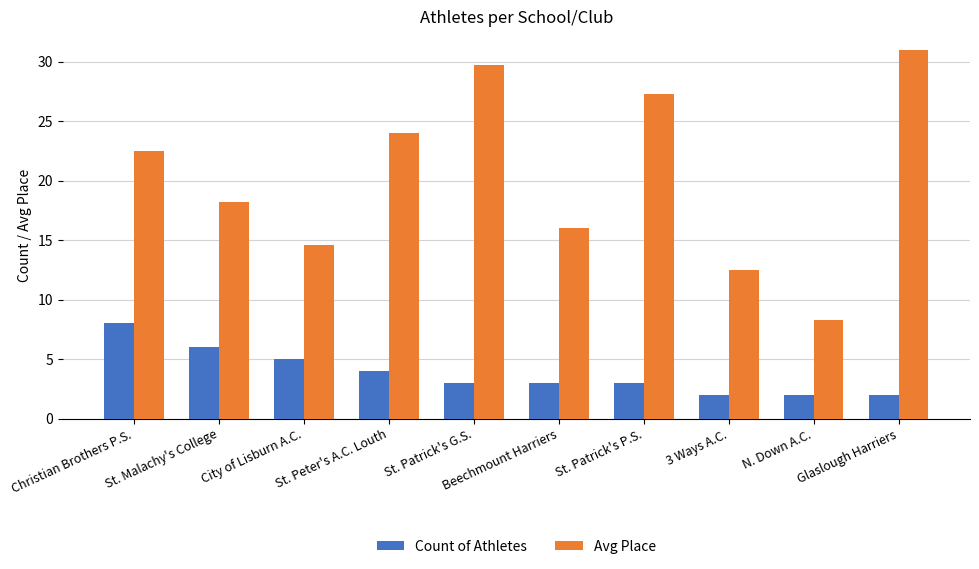

Reading right to left, list all the values displayed in this chart.

Count of Athletes: Glaslough Harriers=2.0	N. Down A.C.=2.0	3 Ways A.C.=2.0	St. Patrick's P.S.=3.0	Beechmount Harriers=3.0	St. Patrick's G.S.=3.0	St. Peter's A.C. Louth=4.0	City of Lisburn A.C.=5.0	St. Malachy's College=6.0	Christian Brothers P.S.=8.0
Avg Place: Glaslough Harriers=31.0	N. Down A.C.=8.3	3 Ways A.C.=12.5	St. Patrick's P.S.=27.3	Beechmount Harriers=16.0	St. Patrick's G.S.=29.7	St. Peter's A.C. Louth=24.0	City of Lisburn A.C.=14.6	St. Malachy's College=18.2	Christian Brothers P.S.=22.5